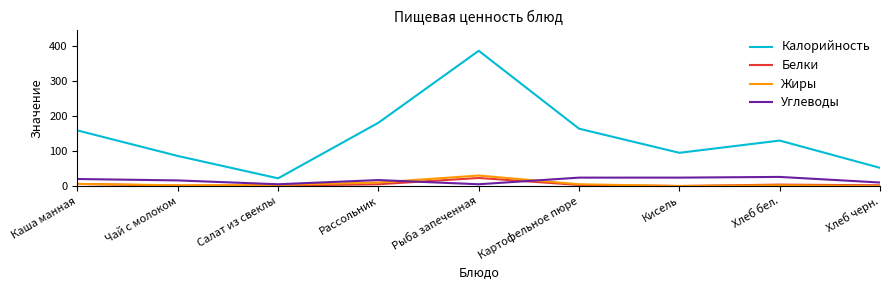

True or false: Углеводы has more than 0 points higher than both neighbors.

True